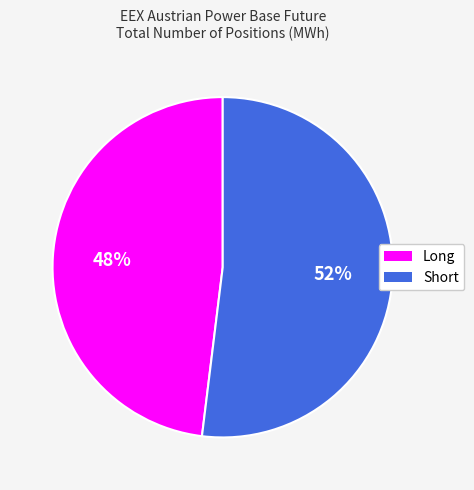

Do Short and Long together represent more than half of the pie?

Yes